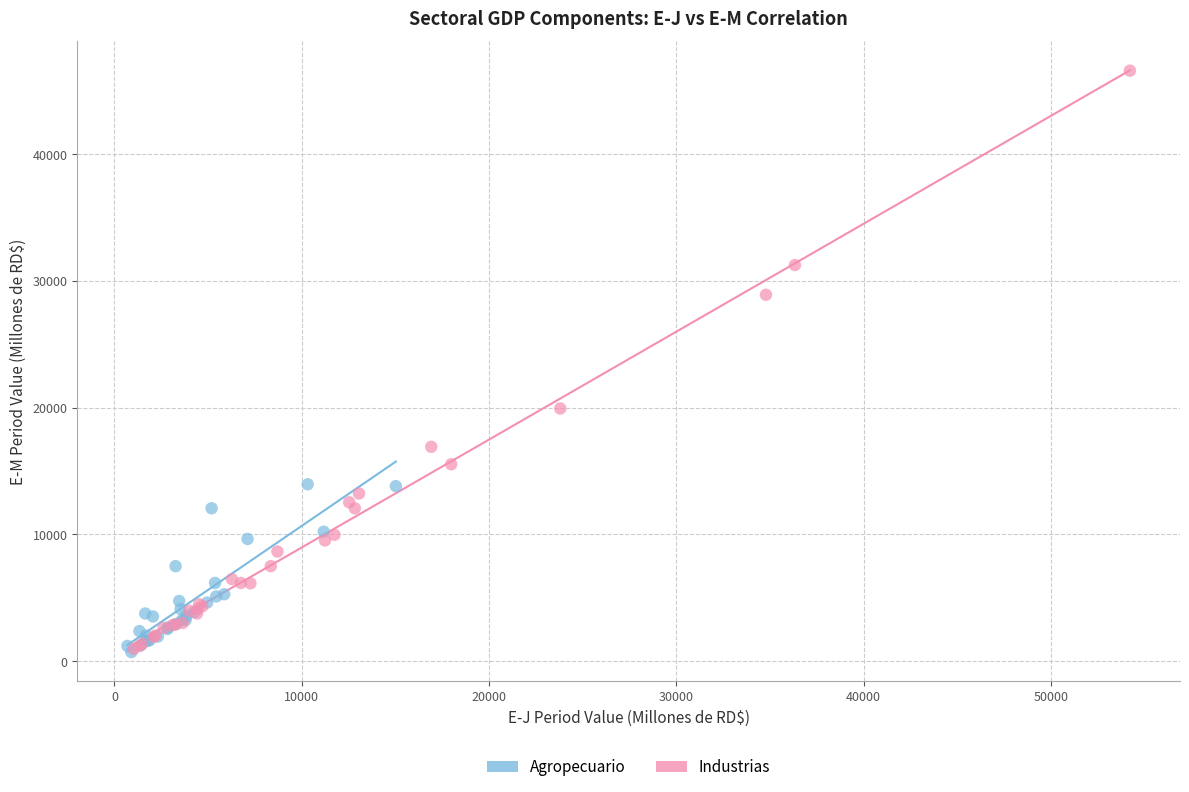

Which series contains the highest Y value?

Industrias